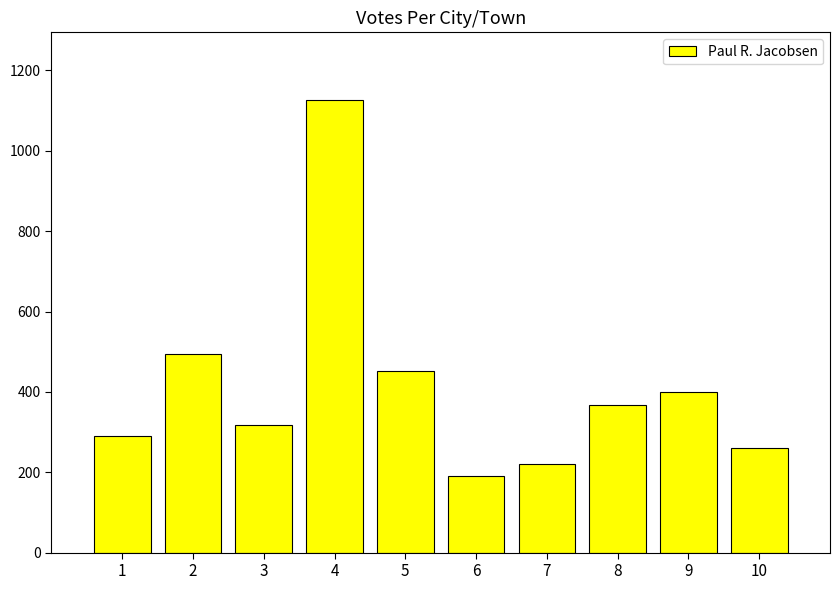

Which category has the lowest value across all series?

6